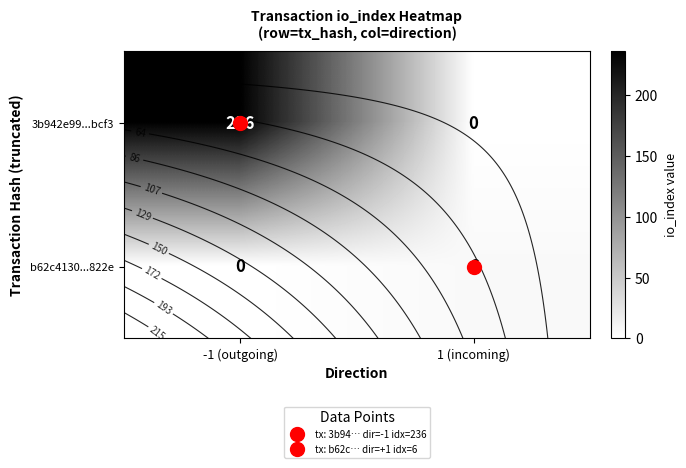

List the labels in order of 3b942e99...bcf3 value, smallest first.

1 (incoming), -1 (outgoing)